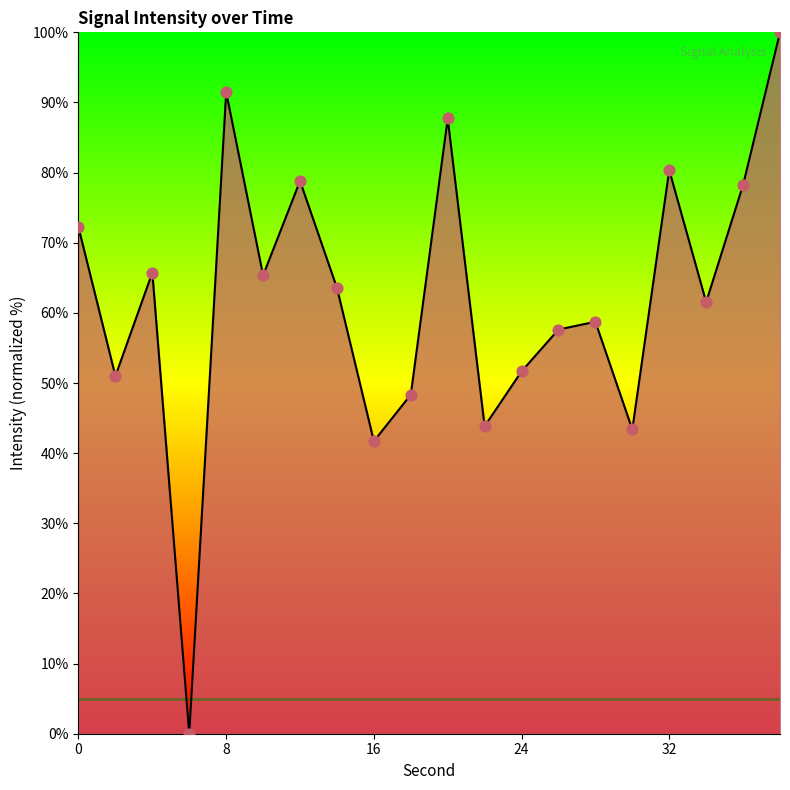

What is the greatest value displayed?

100.0